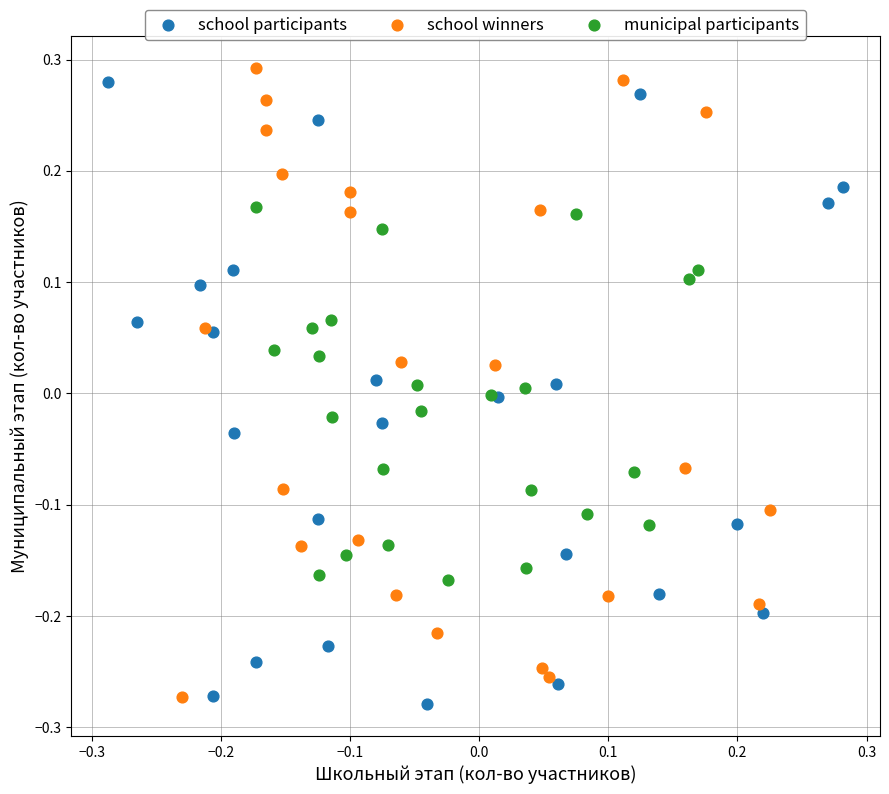

Which series contains the highest Y value?

school winners